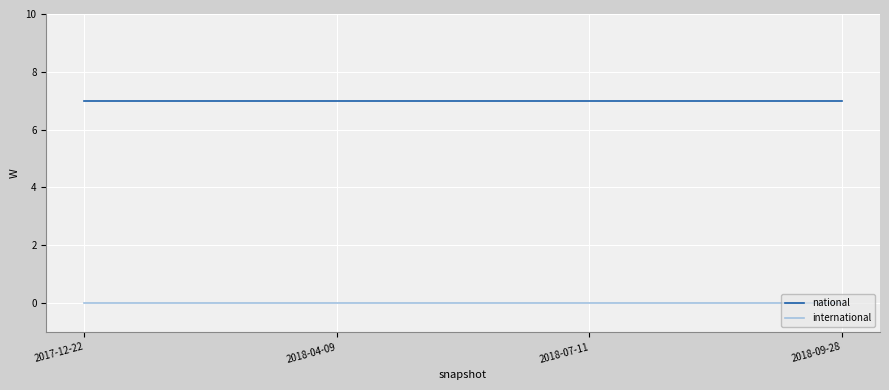

At how many categories does at least one series exceed 5?

4